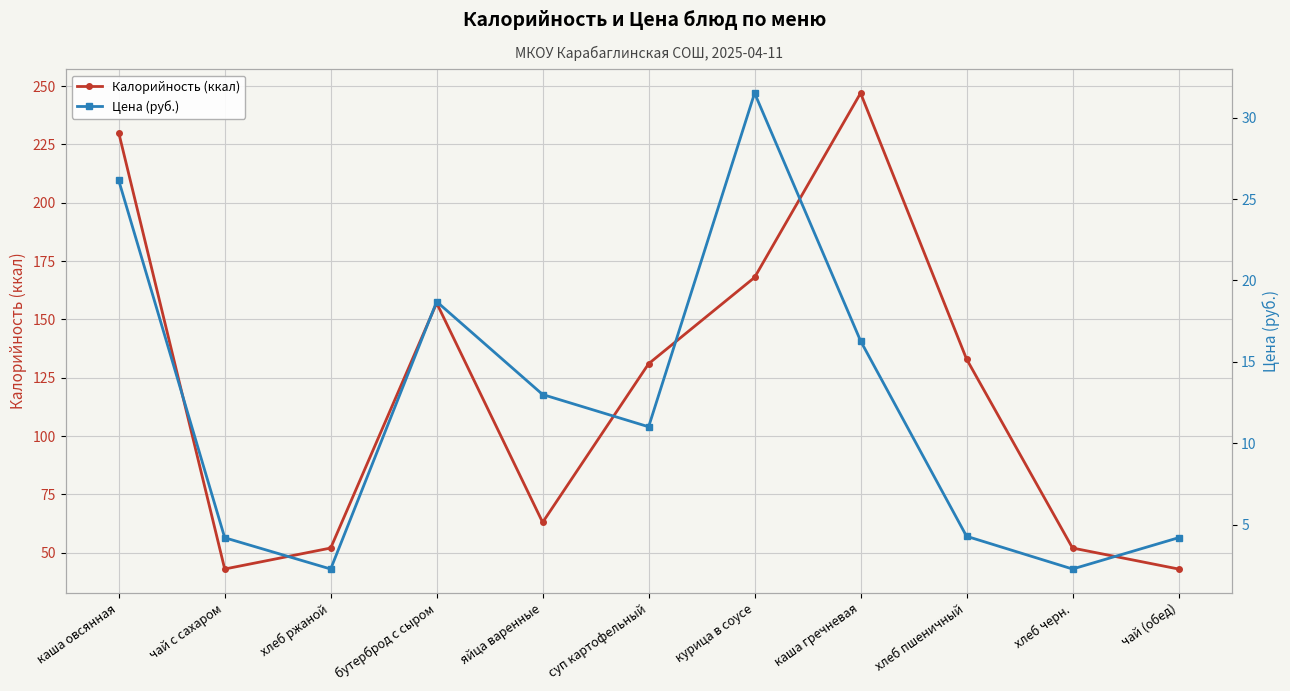

The Цена (руб.) series shows 51.2 at курица в соусе. True or false?

False